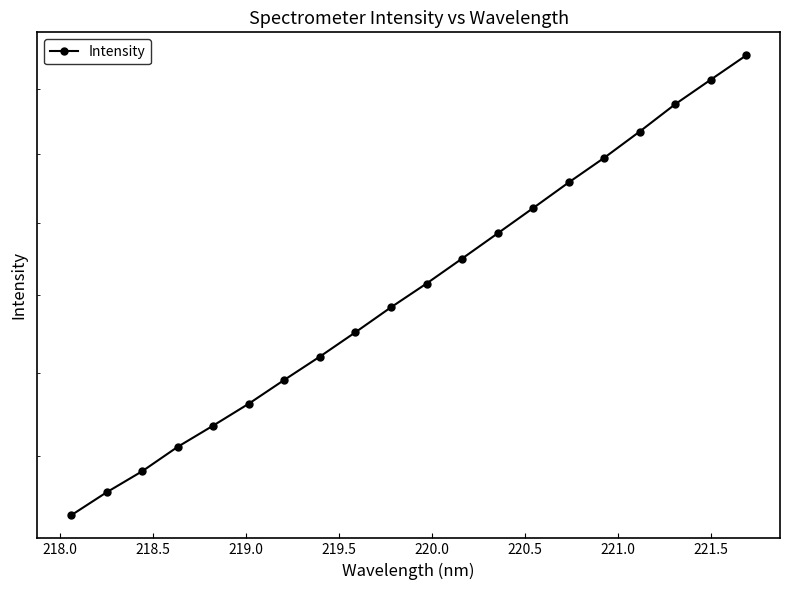

What is the greatest value displayed?

1954.7